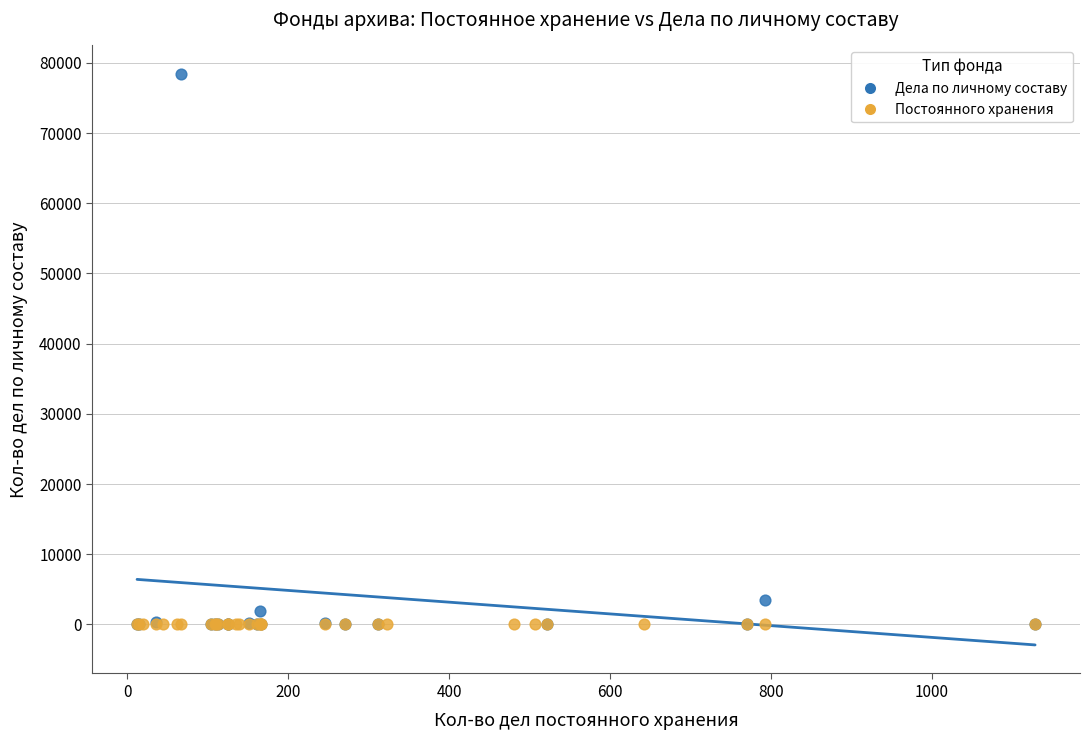

Which series contains the highest Y value?

Дела по личному составу